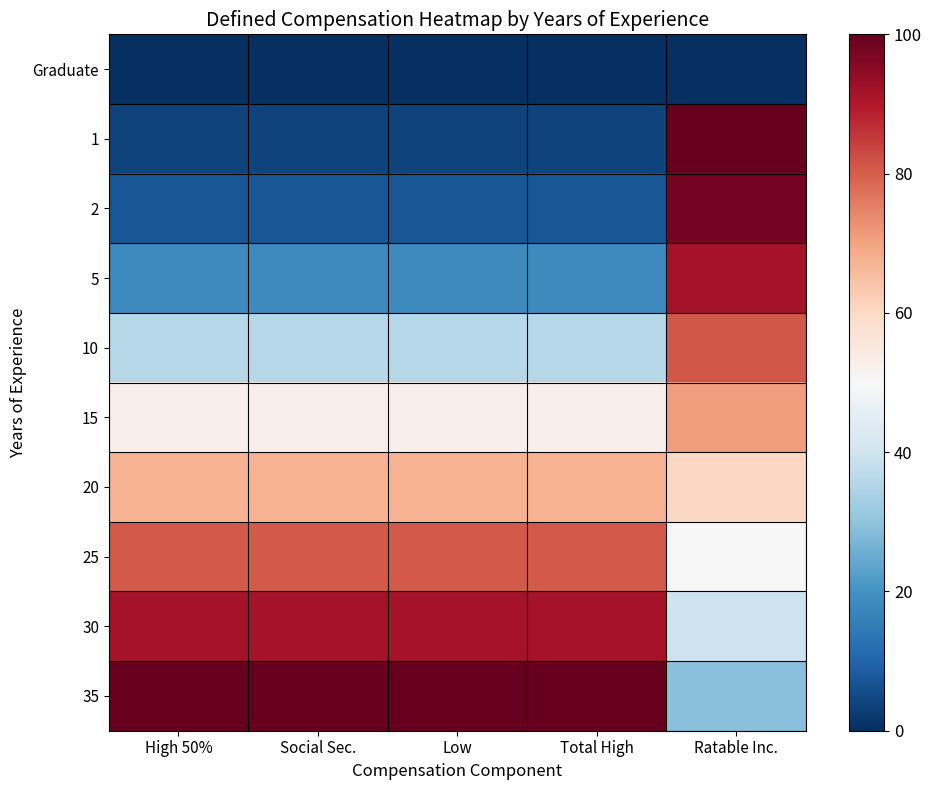

Reading left to right, extract all data points from this chart.

Graduate: High 50%=0.0	Social Sec.=0.0	Low=0.0	Total High=0.0	Ratable Inc.=0.0
1: High 50%=3.7	Social Sec.=3.7	Low=3.7	Total High=3.7	Ratable Inc.=100.0
2: High 50%=7.4	Social Sec.=7.4	Low=7.4	Total High=7.4	Ratable Inc.=97.9
5: High 50%=18.3	Social Sec.=18.3	Low=18.3	Total High=18.3	Ratable Inc.=91.7
10: High 50%=35.9	Social Sec.=35.9	Low=35.9	Total High=35.9	Ratable Inc.=81.2
15: High 50%=52.4	Social Sec.=52.4	Low=52.4	Total High=52.4	Ratable Inc.=70.8
20: High 50%=67.4	Social Sec.=67.4	Low=67.4	Total High=67.4	Ratable Inc.=60.4
25: High 50%=80.5	Social Sec.=80.5	Low=80.5	Total High=80.5	Ratable Inc.=50.0
30: High 50%=91.5	Social Sec.=91.5	Low=91.5	Total High=91.5	Ratable Inc.=39.6
35: High 50%=100.0	Social Sec.=100.0	Low=100.0	Total High=100.0	Ratable Inc.=29.2